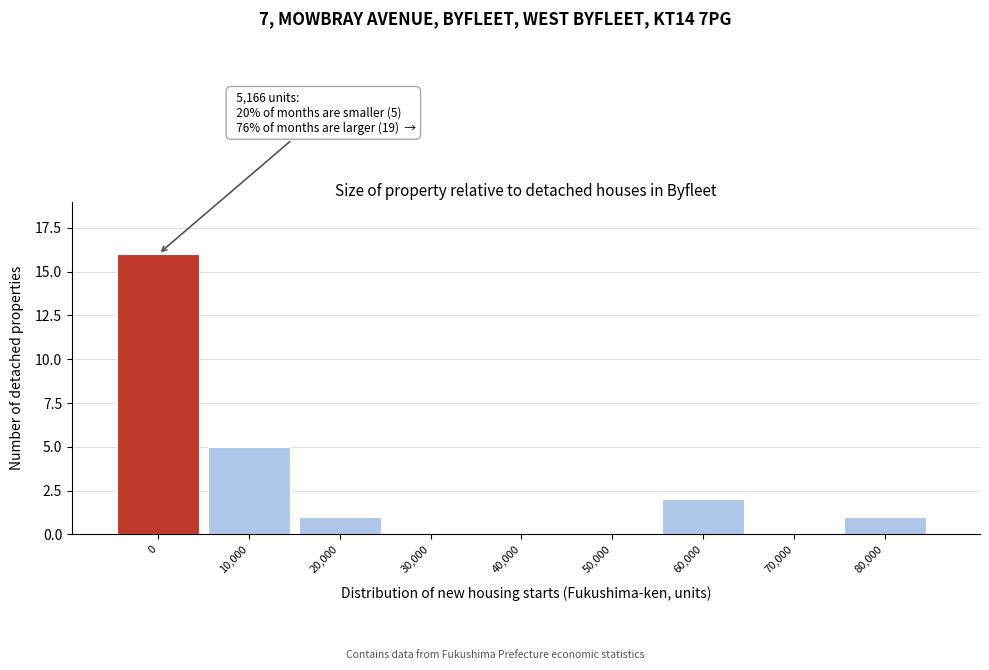

Reading left to right, extract all data points from this chart.

0=16	10,000=5	20,000=1	30,000=0	40,000=0	50,000=0	60,000=2	70,000=0	80,000=1